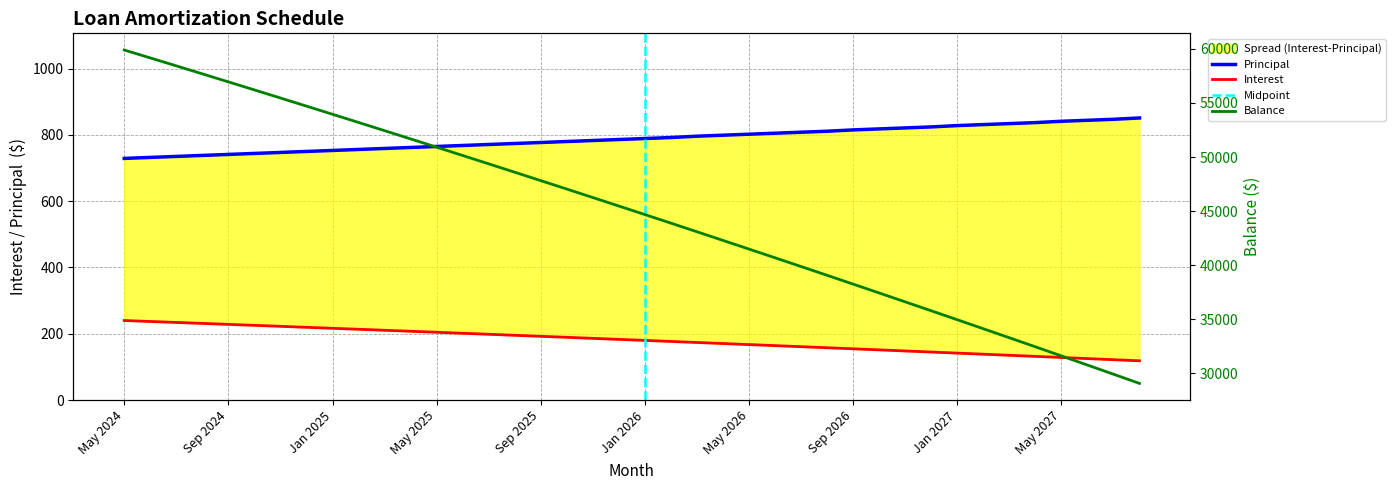

The value of Balance at Dec 2025 is 45471.0. True or false?

True